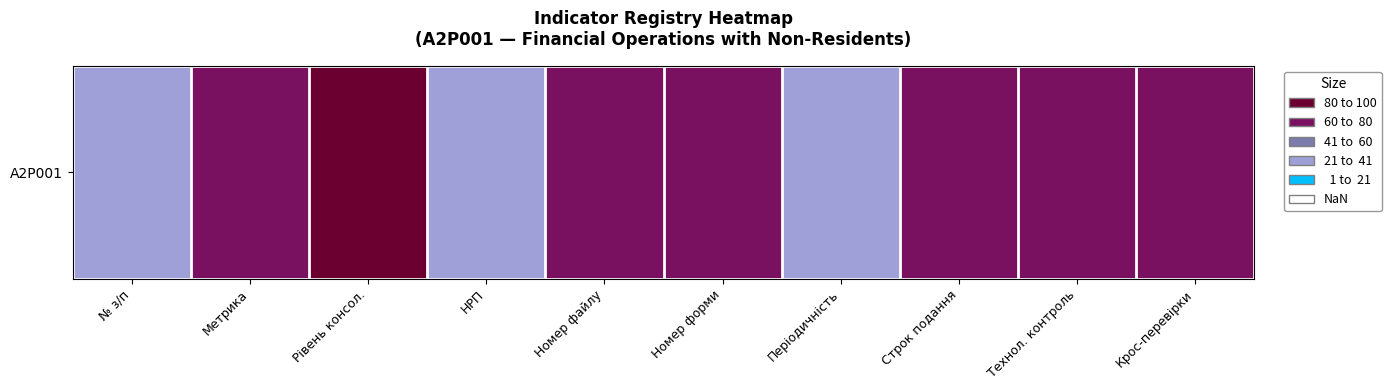

Rank the categories by value from lowest to highest.

№ з/п, НРП, Періодичність, Метрика, Номер файлу, Номер форми, Строк подання, Технол. контроль, Крос-перевірки, Рівень консол.